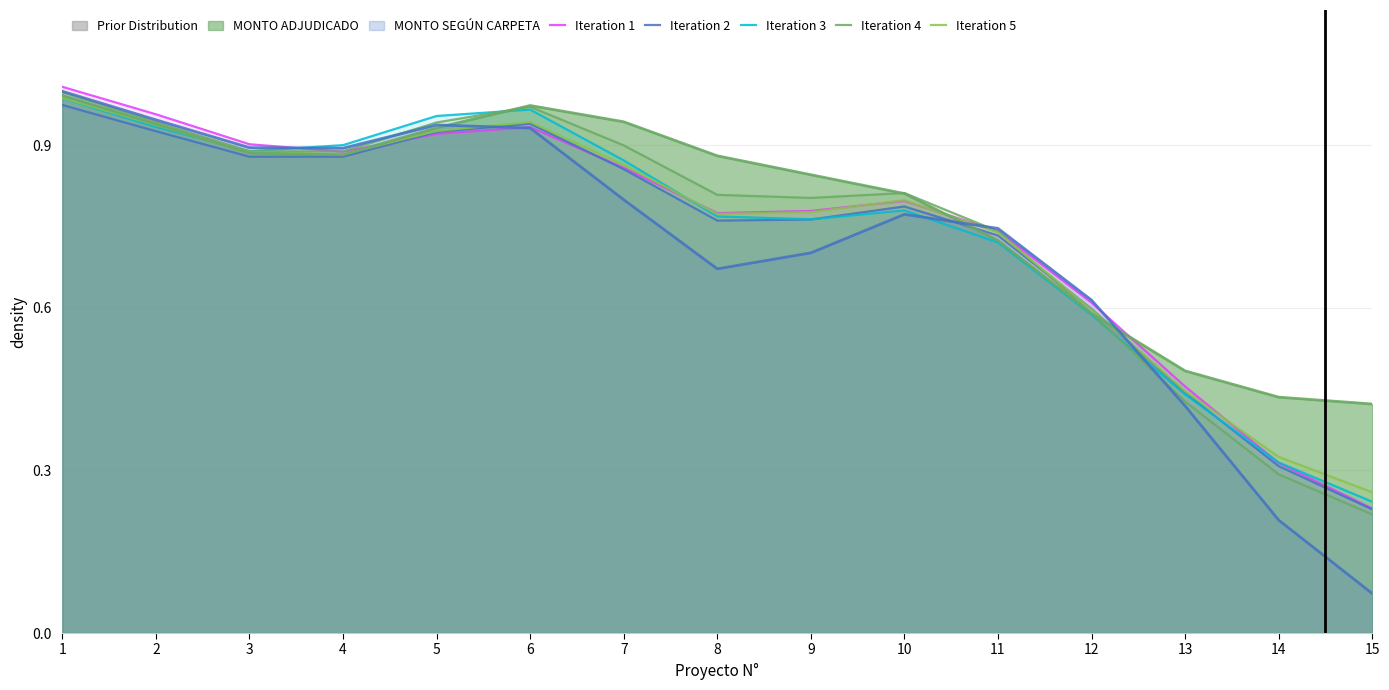

Does the chart display data point markers on the line(s)?

No